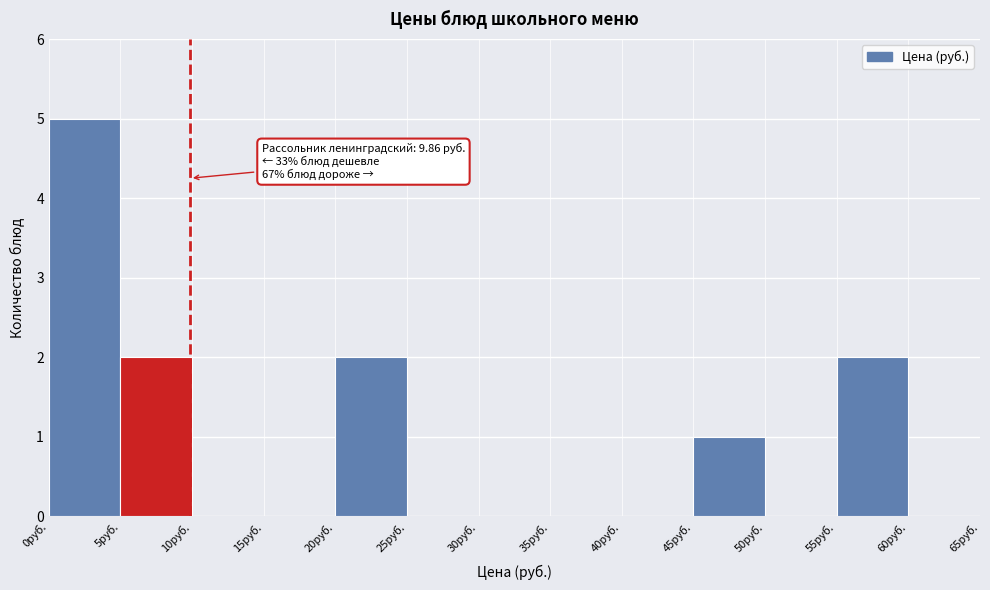

Which range on the x-axis has the tallest bar?

0 to 5